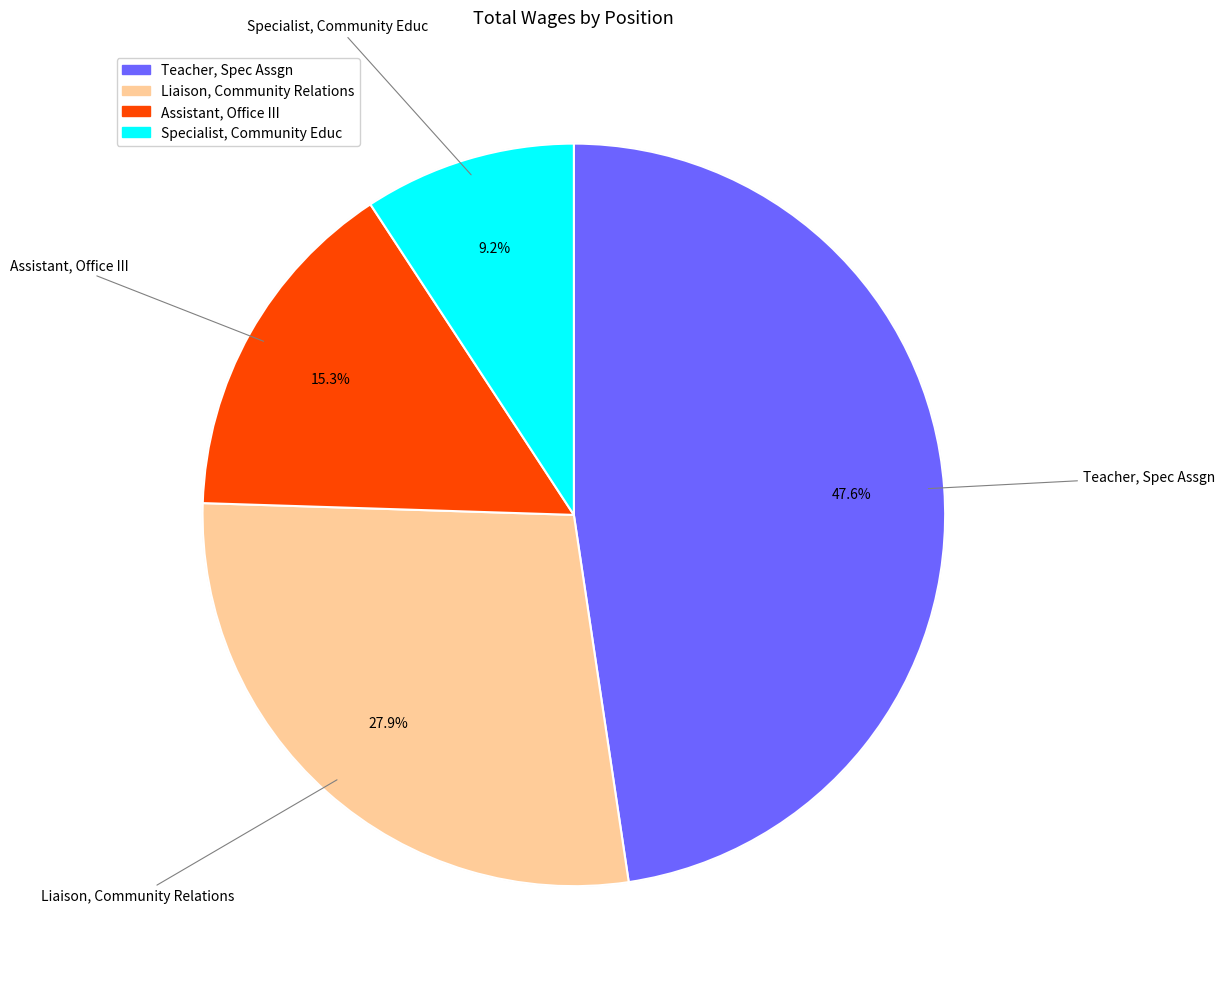

To the nearest percent, what portion does Teacher, Spec Assgn represent?

48%